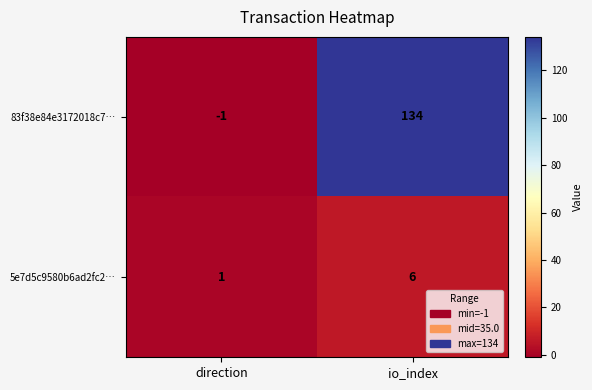

At how many categories does at least one series exceed 133?

1